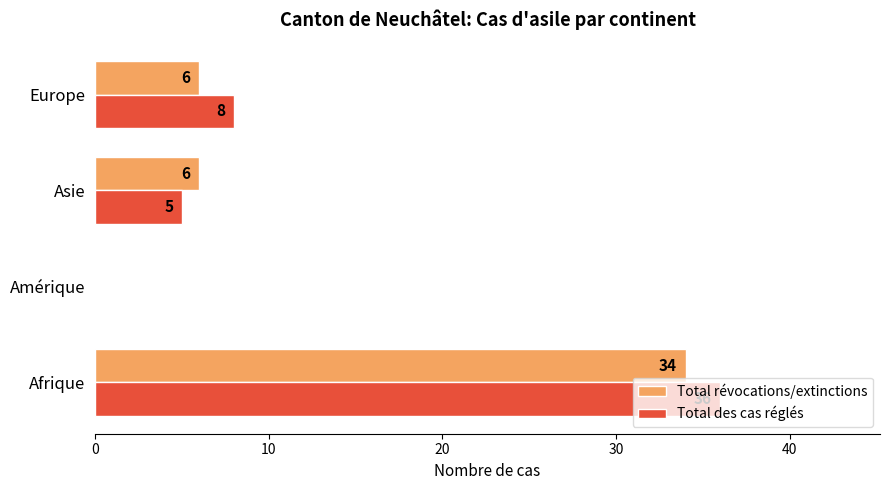

What is the sum of all Total des cas réglés values?

49